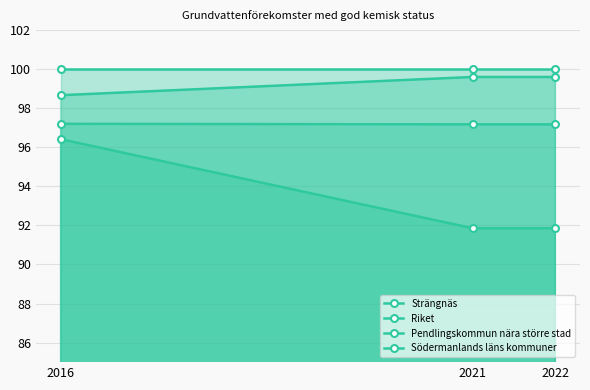

What is the spread (max minus min) of values at 2021?

8.1